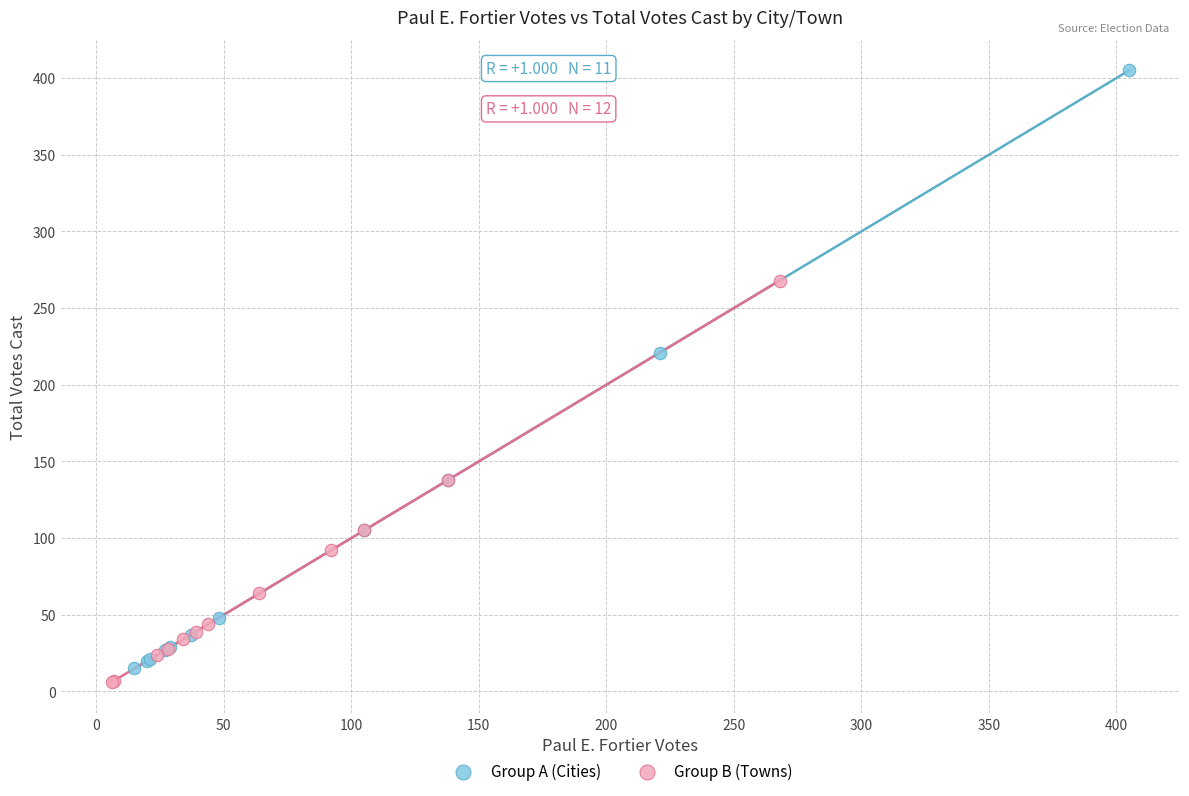

Which series has the widest spread of Y values?

Group A (Cities)